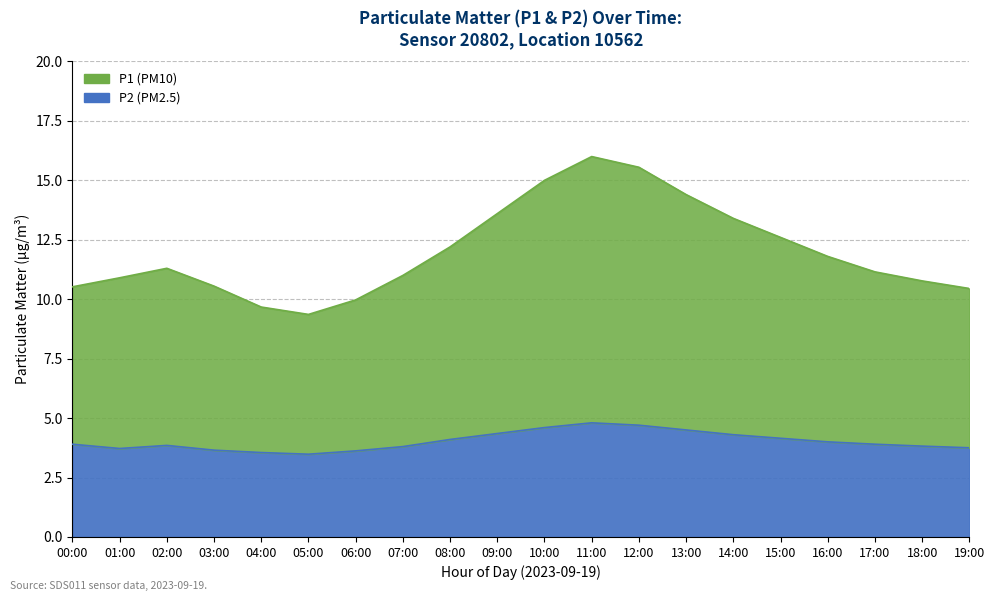

Read the P2 value at 10:00.

4.6